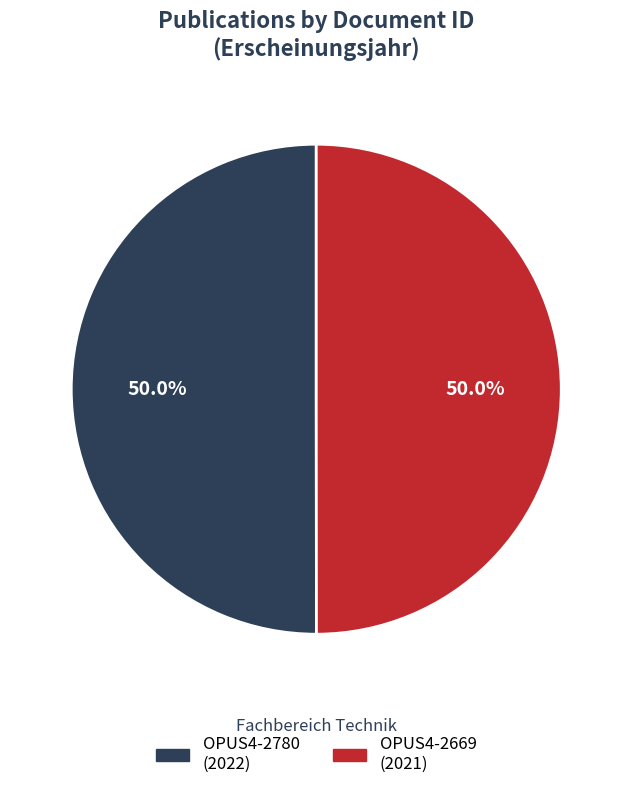

How many segments does this pie chart have?

2